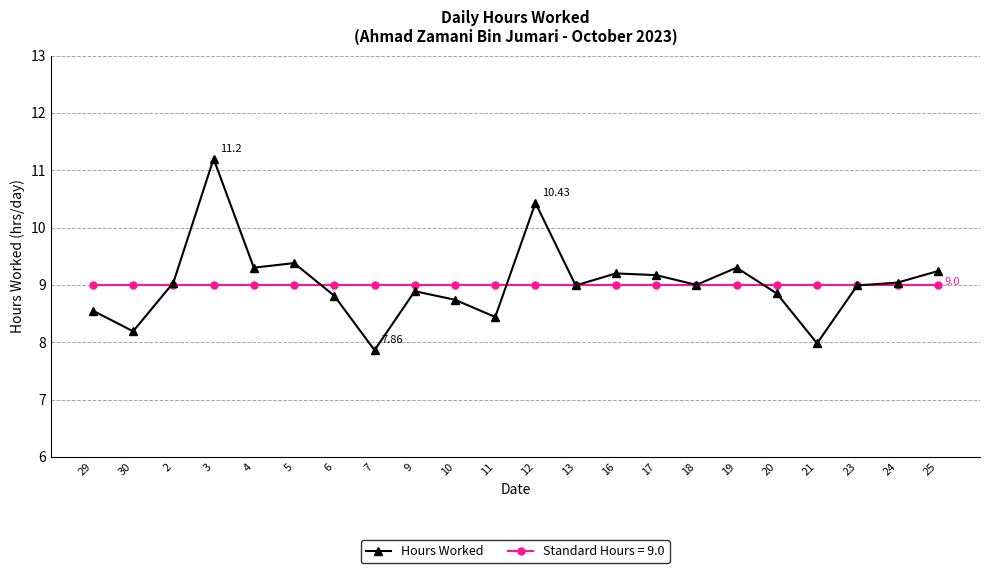

True or false: Hours Worked has more than 2 points higher than both neighbors.

True